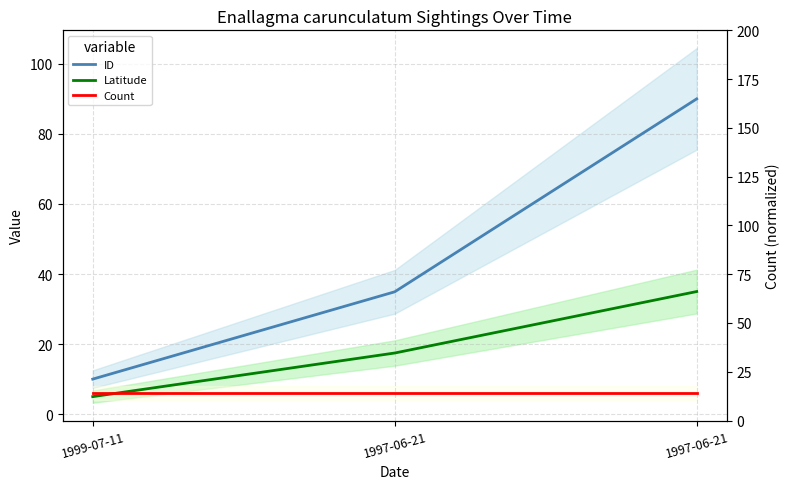

Between 1999-07-11 and 1997-06-21, which series saw the biggest shift?

ID